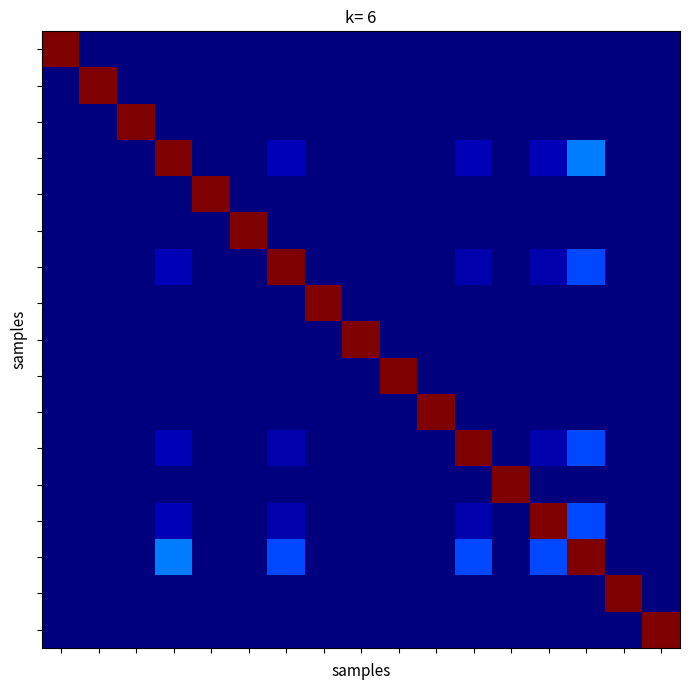

Count the number of data series in this chart.

17